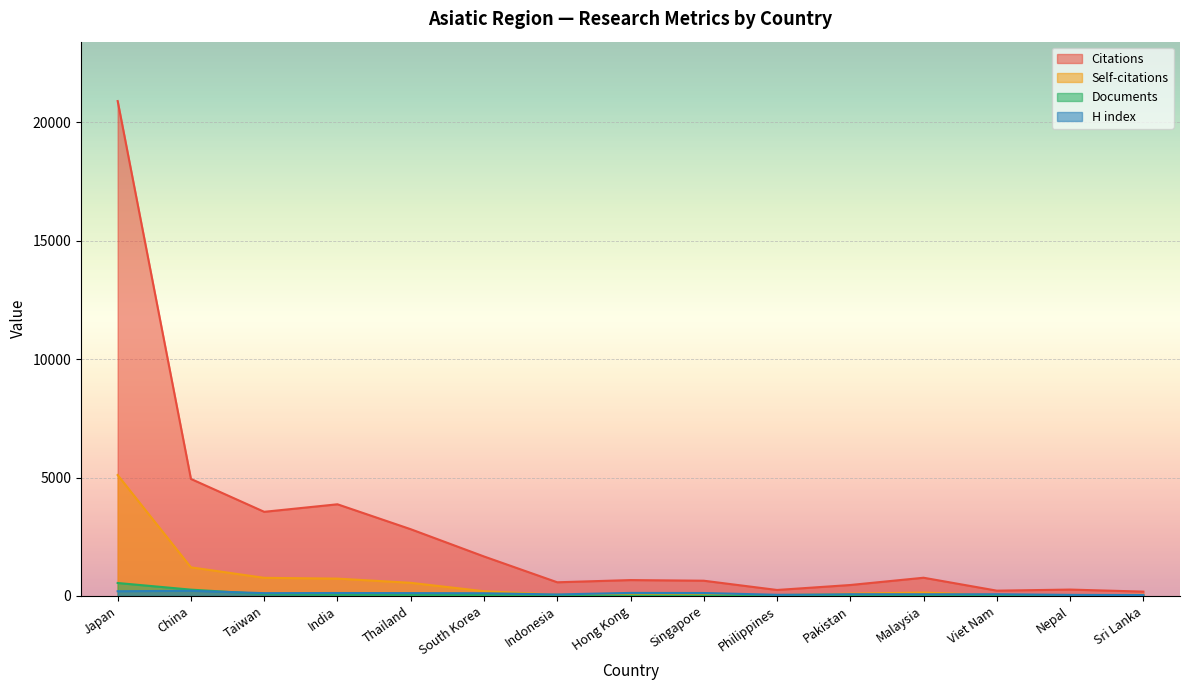

What is the total value across all series at Indonesia?

707